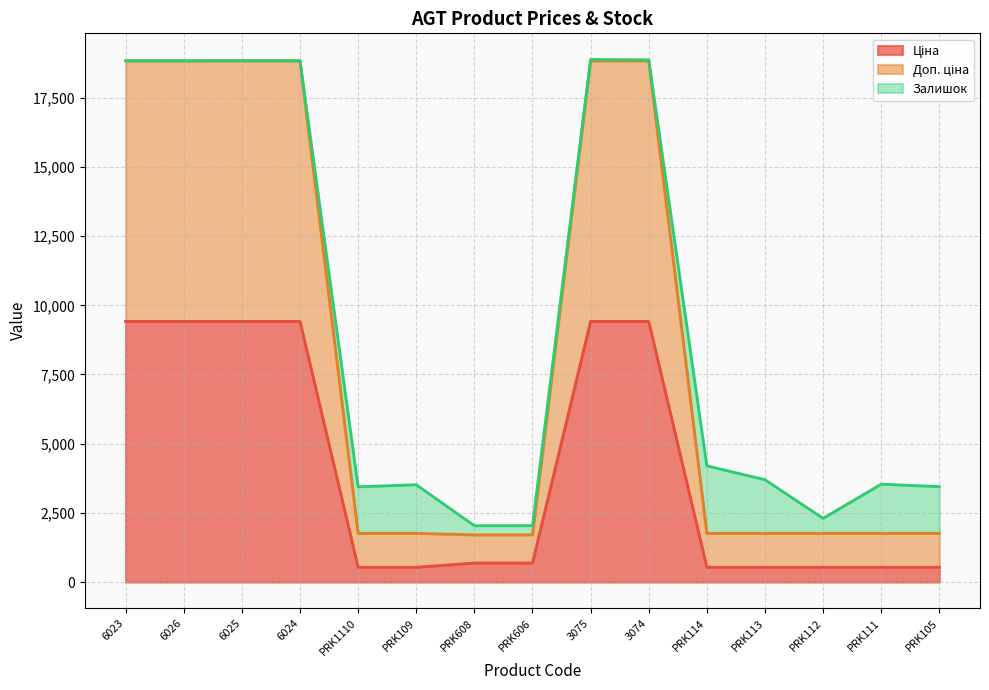

Is the value of Доп. ціна at PRK114 greater than the value of Ціна at PRK113?

Yes